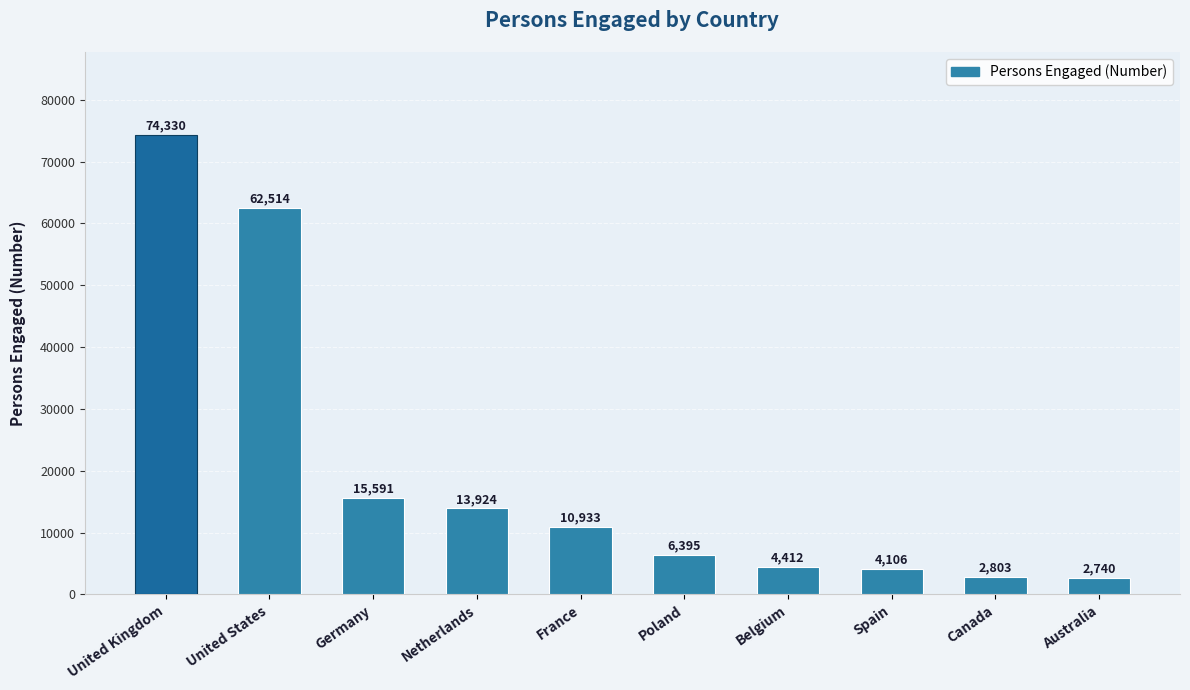

What is the difference between the second highest and minimum values?

59774